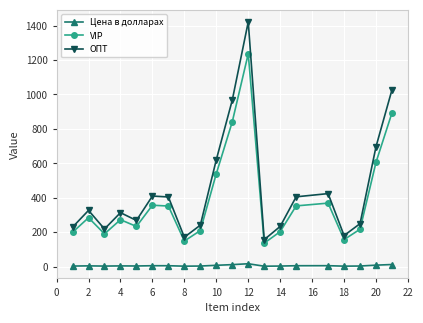

At how many categories does at least one series exceed 477?

5